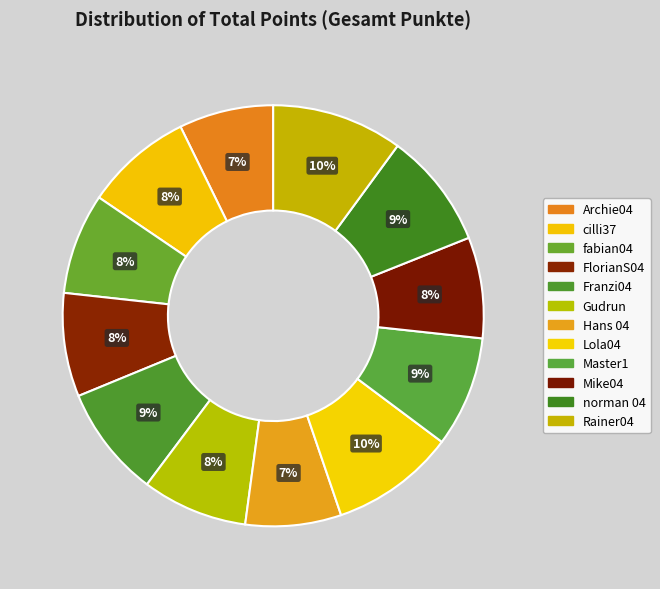

To the nearest percent, what portion does Mike04 represent?

8%